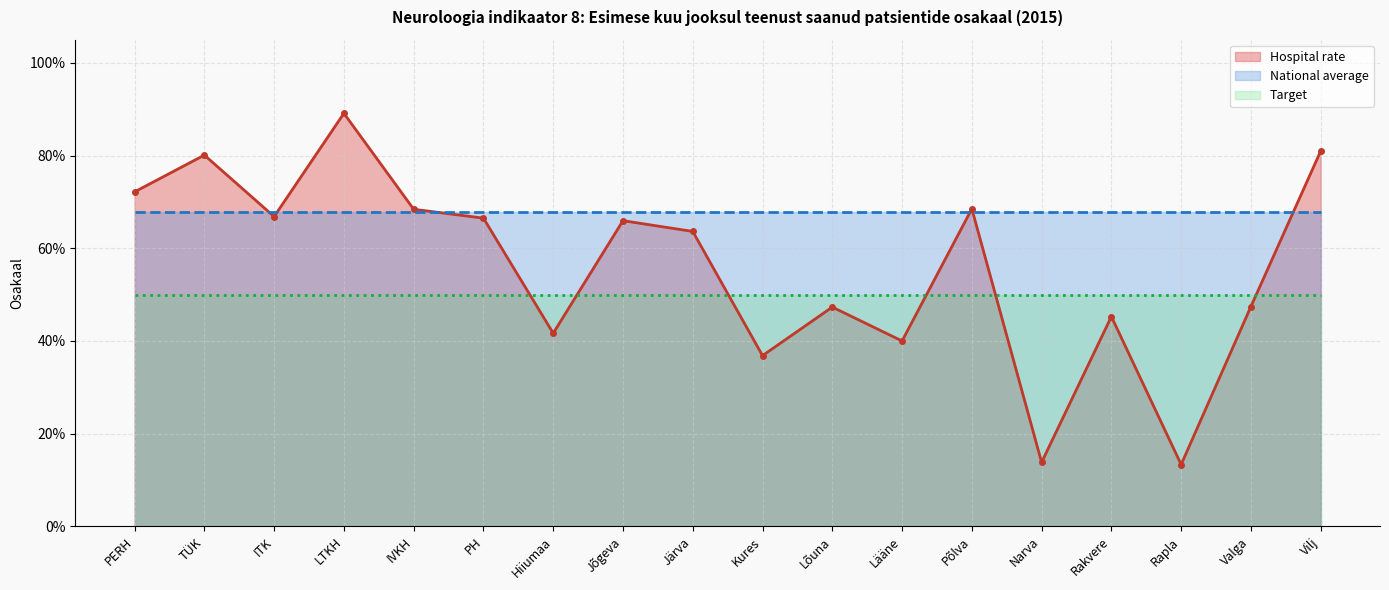

Which series has the largest total across all categories?

National average